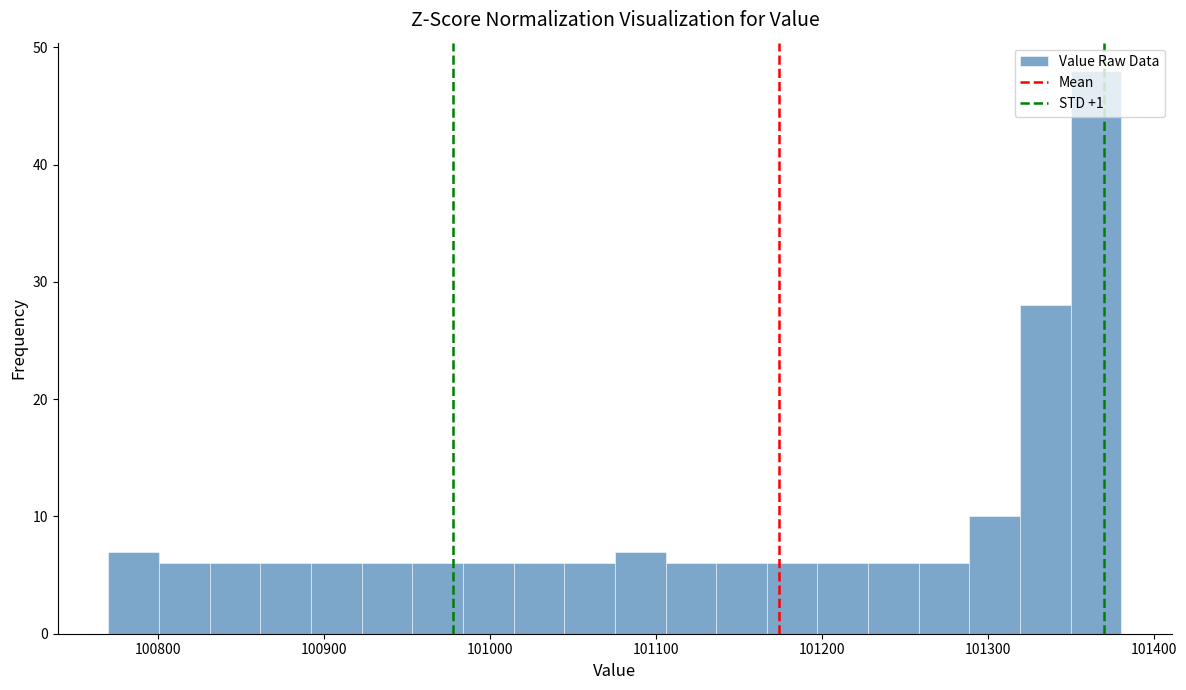

Read against the x-axis, roughly where is the centre of the tallest bar?

101370